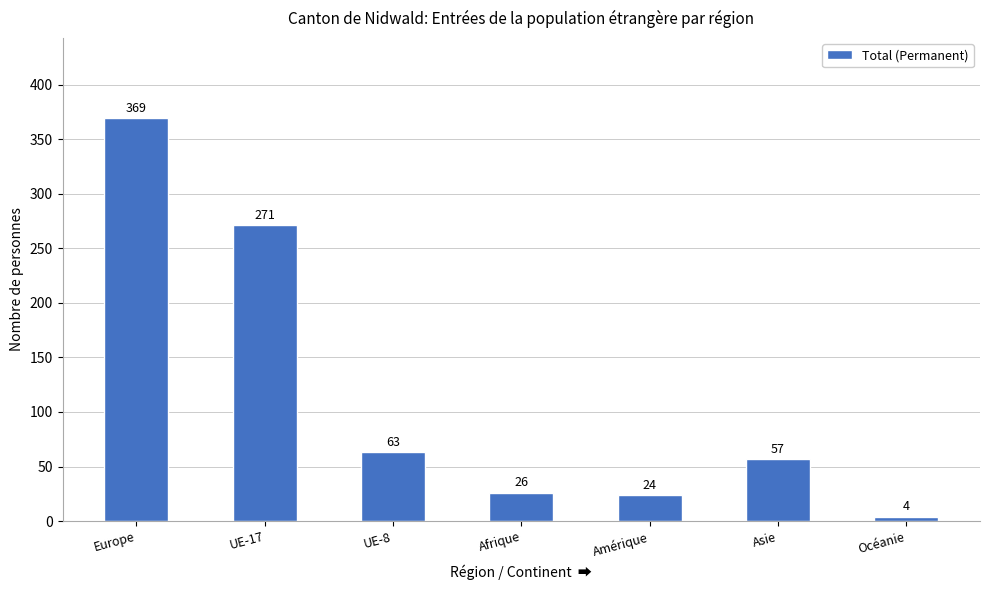

True or false: the data shows 82 at Asie.

False